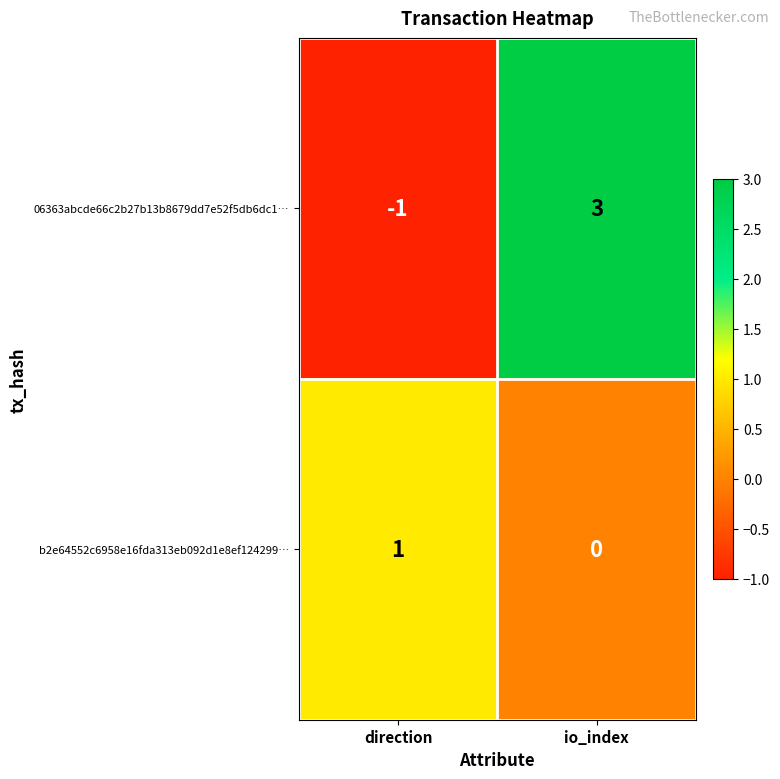

Which series has the largest total across all categories?

06363abcde66c2b27b13b8679dd7e52f5db6dc1…